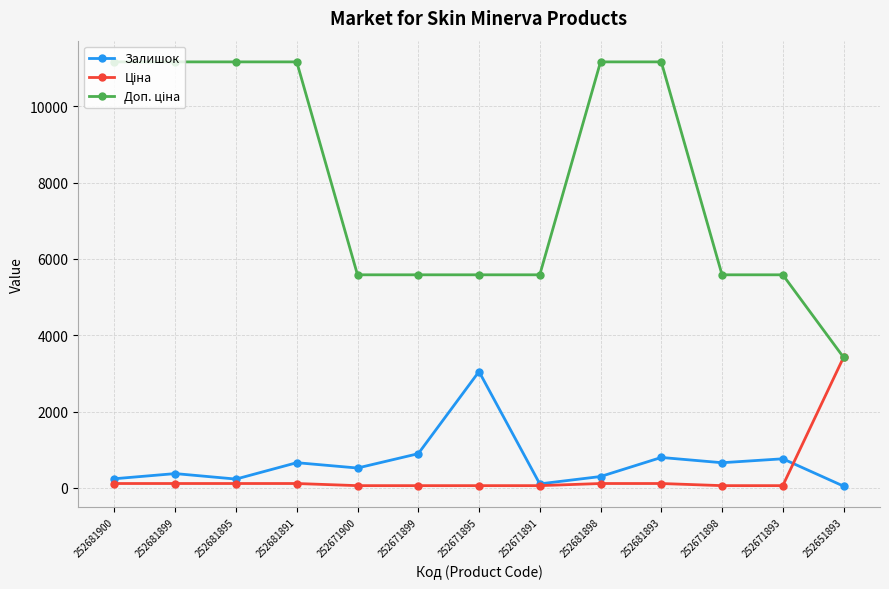

True or false: Залишок has a value of 237.0 at 252681900.

True